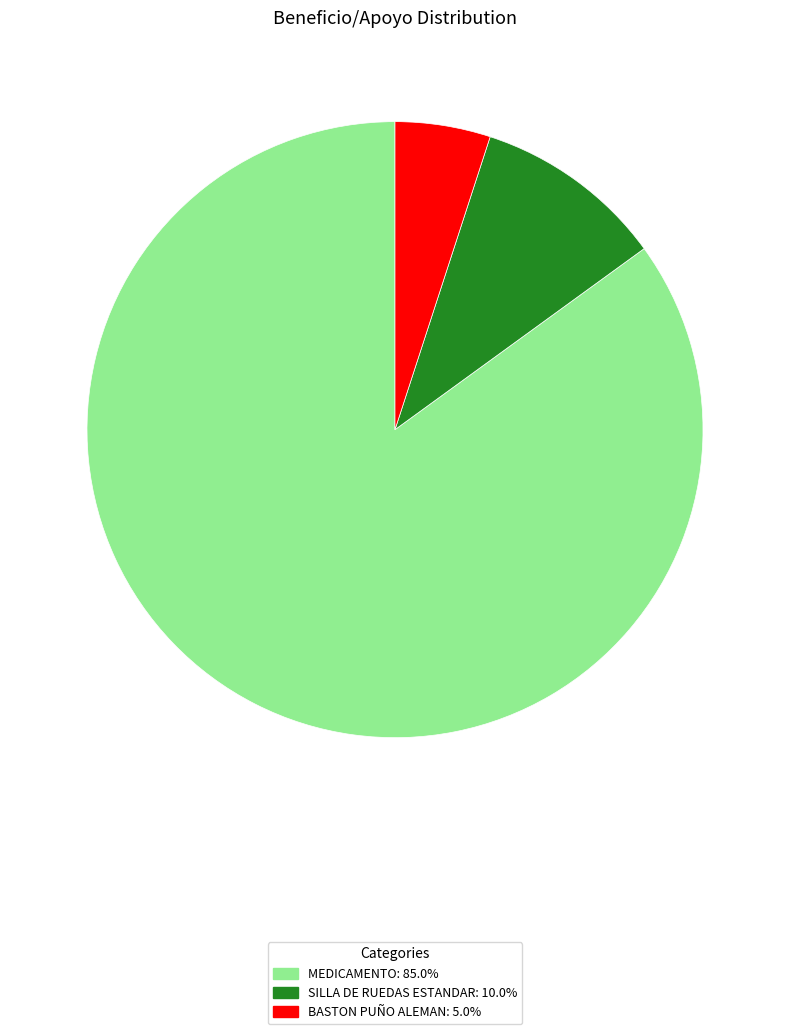

Is it true that SILLA DE RUEDAS ESTANDAR is 10% of the pie?

True